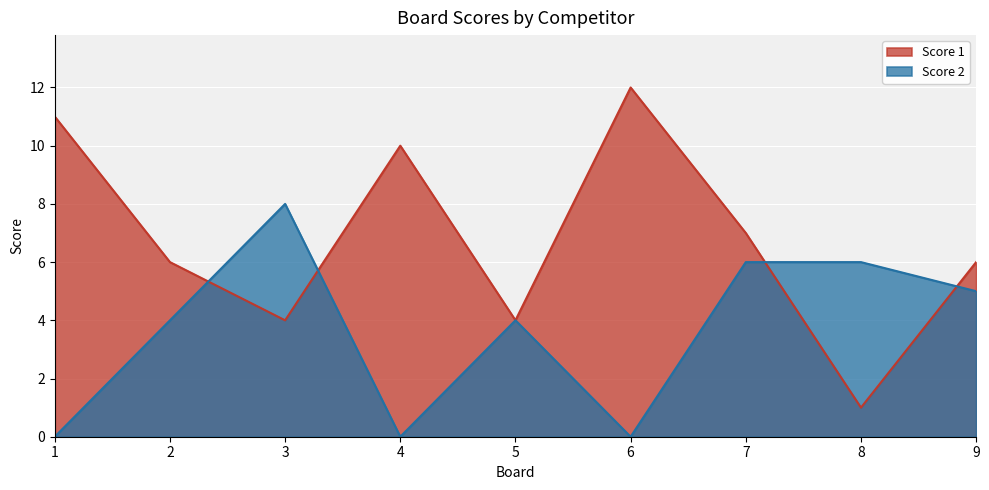

What are all the series names shown in the legend?

Score 1, Score 2